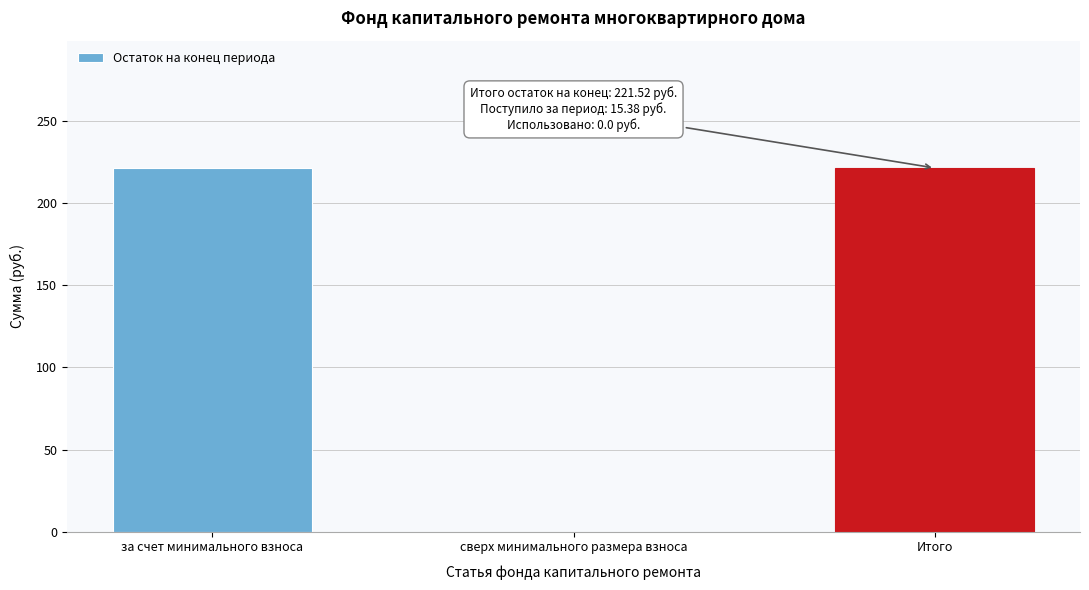

Reading right to left, list all the values displayed in this chart.

Итого=221.5	сверх минимального размера взноса=0.0	за счет минимального взноса=221.5